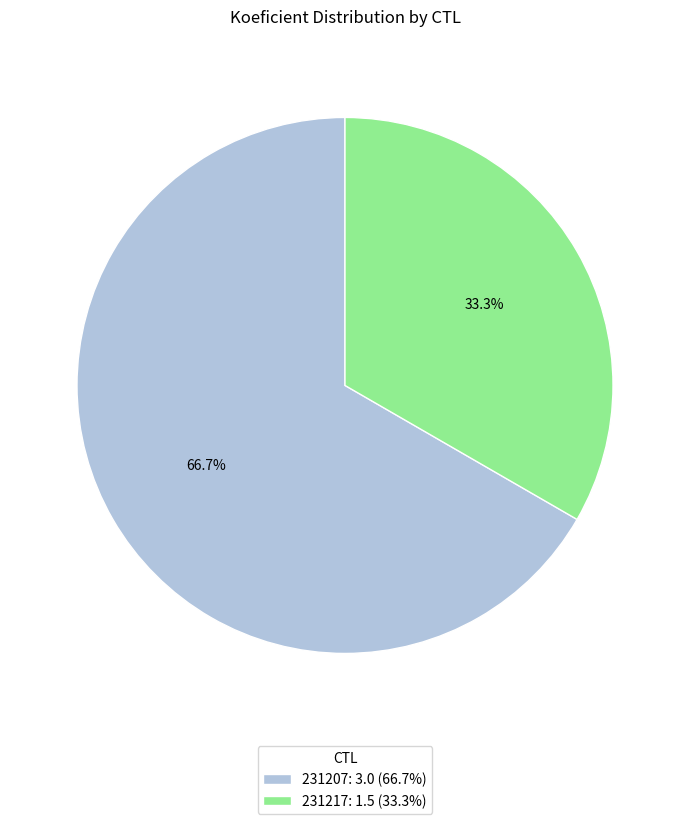

Which category has the biggest portion of the pie?

231207